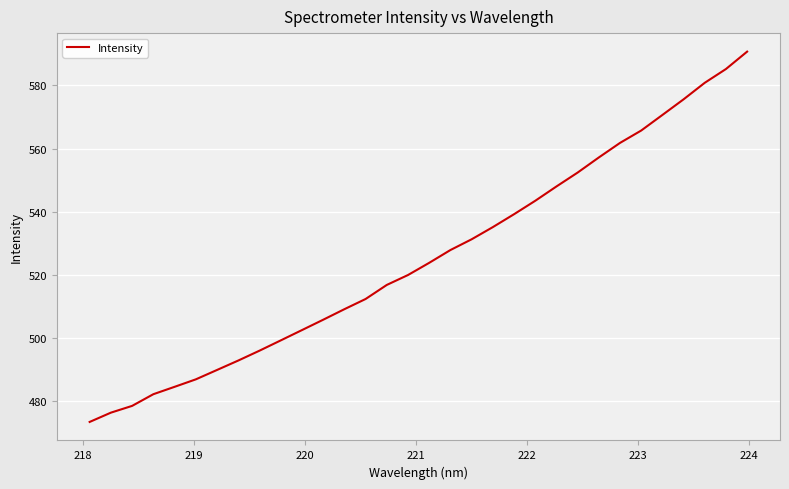

What is the maximum value shown in the chart?

590.7